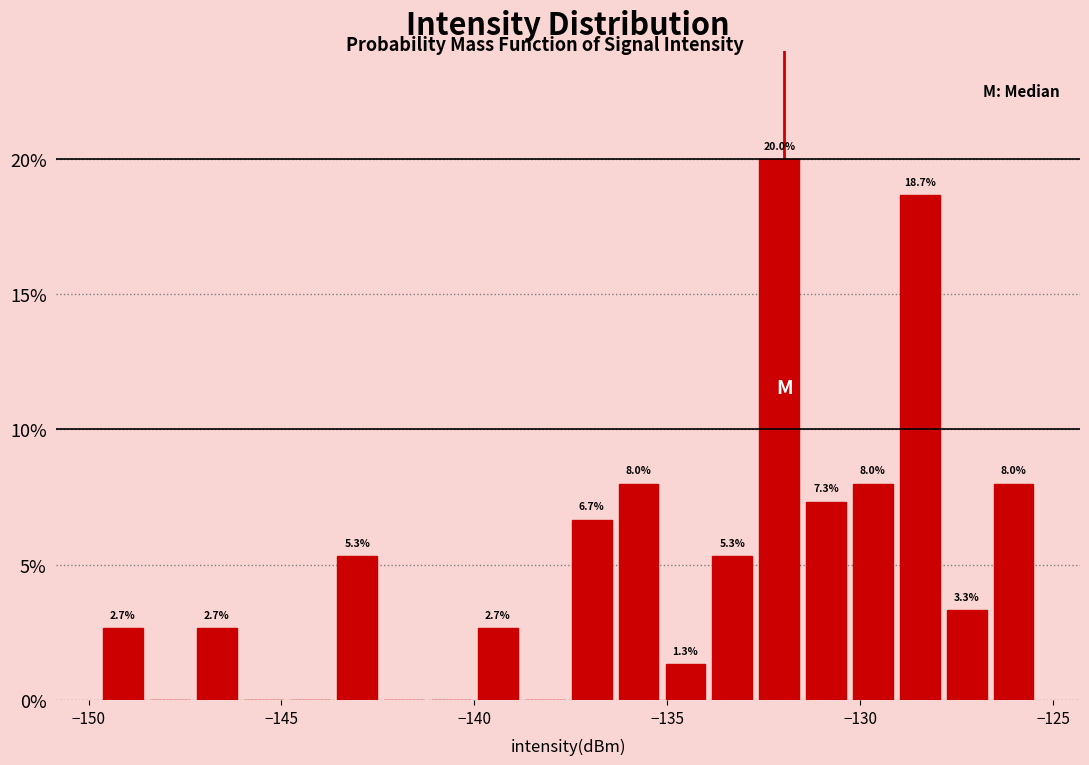

Read against the x-axis, roughly where is the centre of the tallest bar?

-132.0